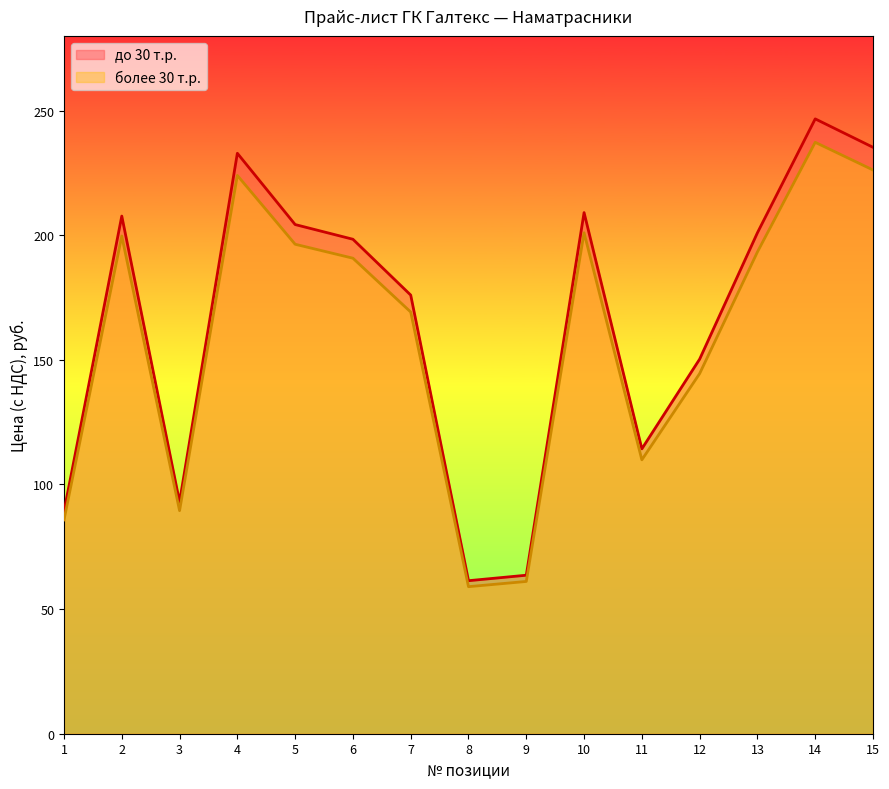

Which has a higher value, 3 or 11?

11